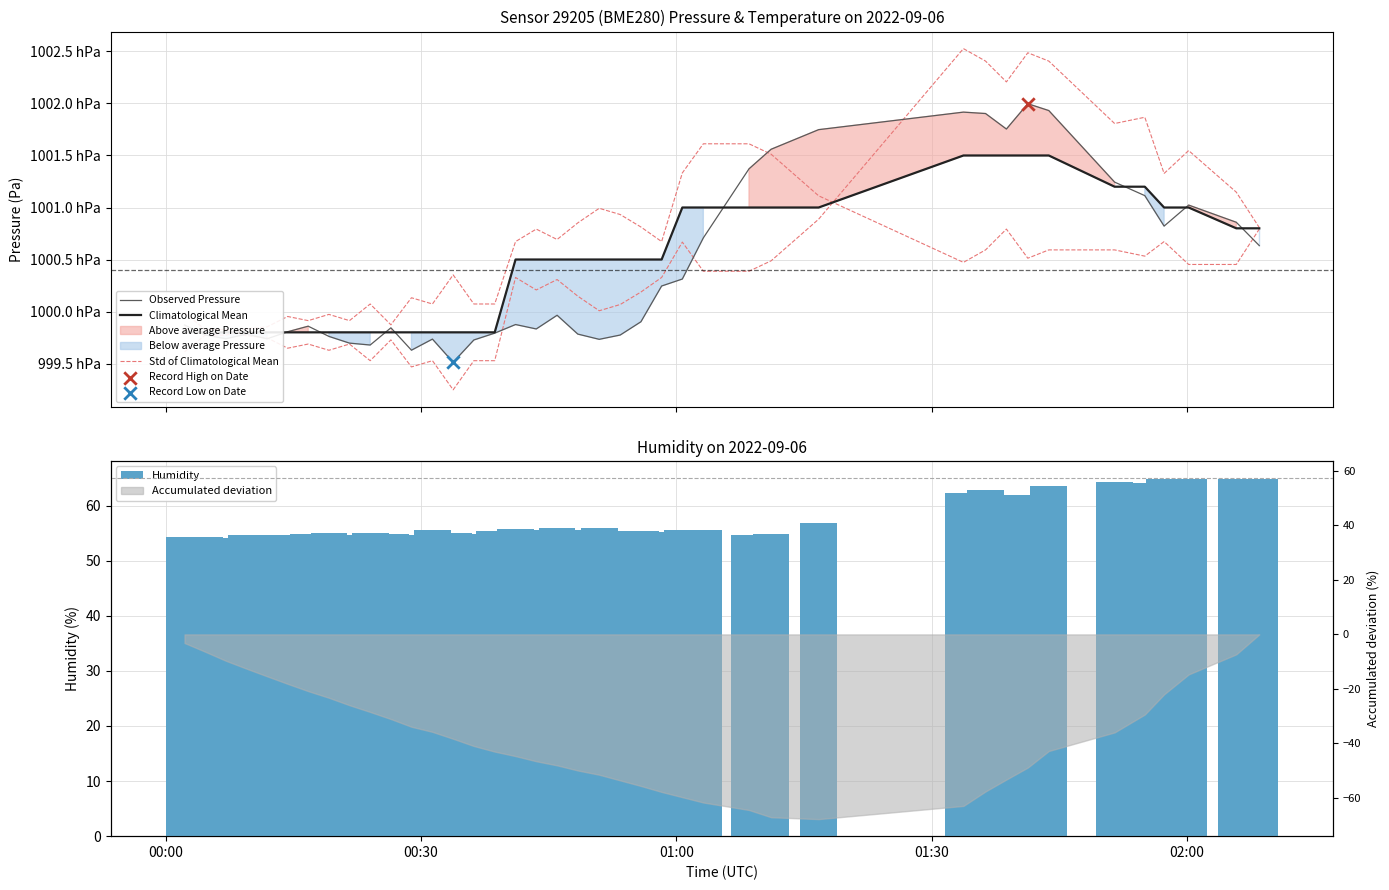

Which series has the widest spread of Y values?

Std of Climatological Mean